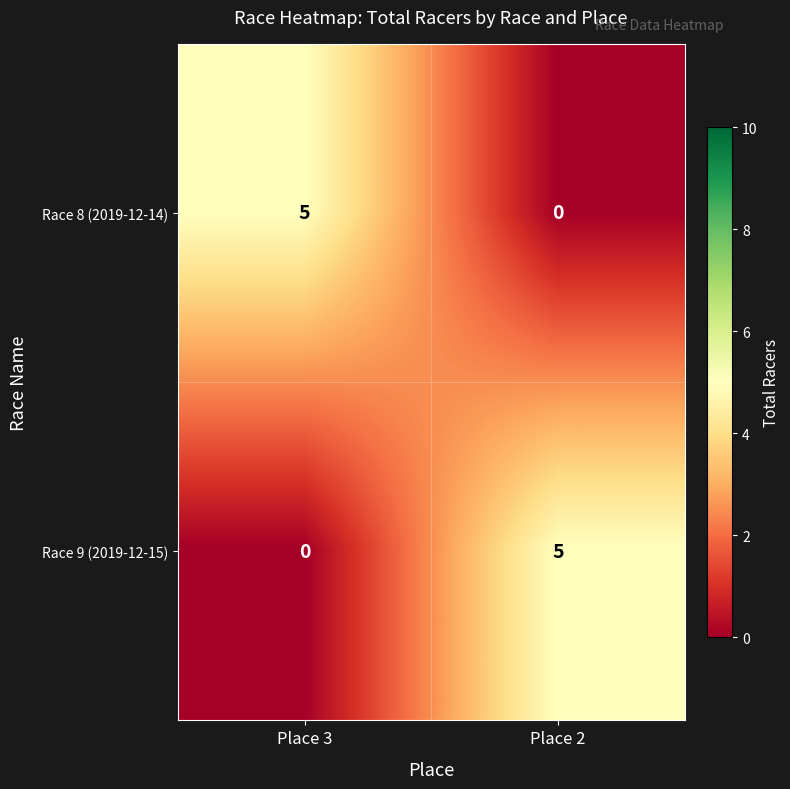

Count the number of data series in this chart.

2